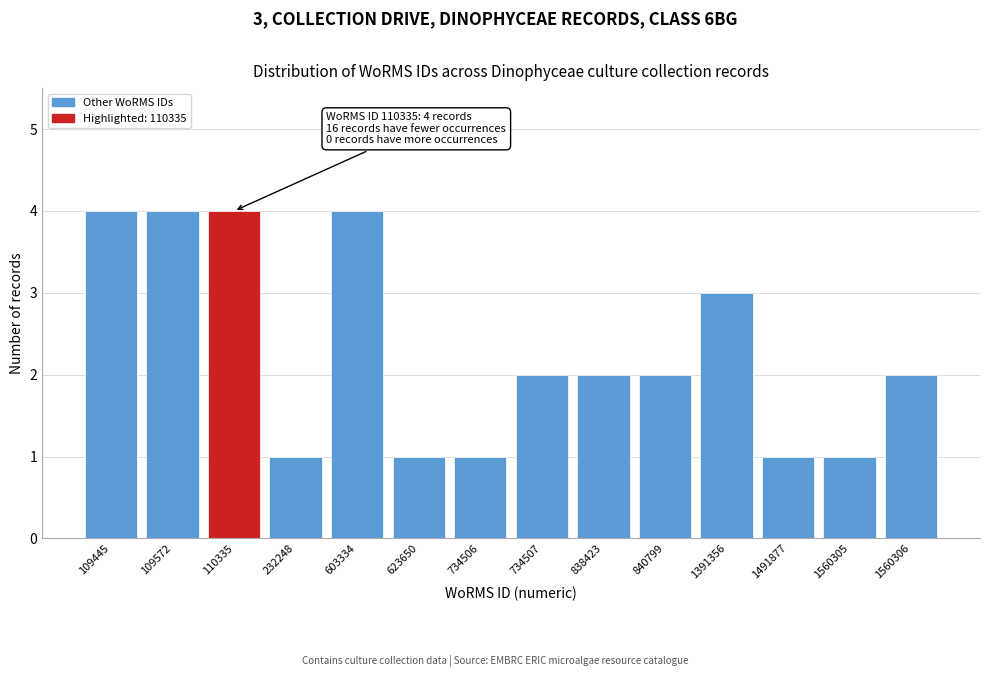

Reading left to right, extract all data points from this chart.

4	4	4	1	4	1	1	2	2	2	3	1	1	2